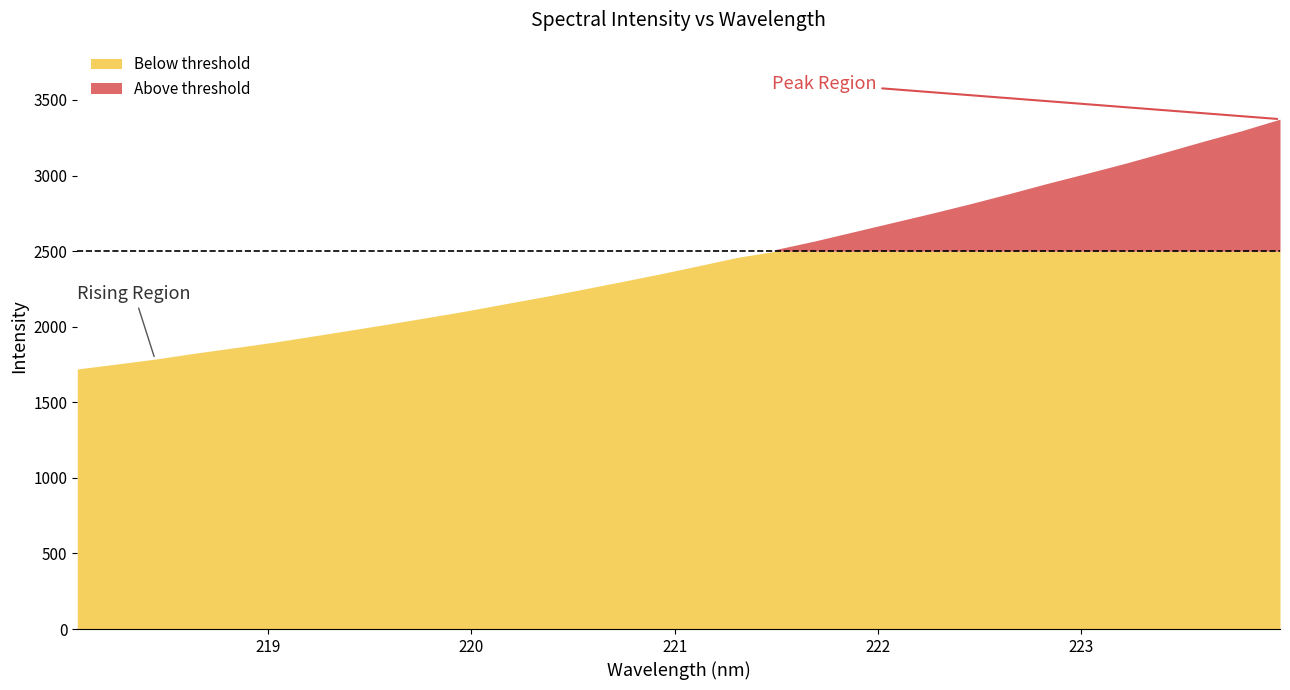

Does the chart display data point markers on the line(s)?

No